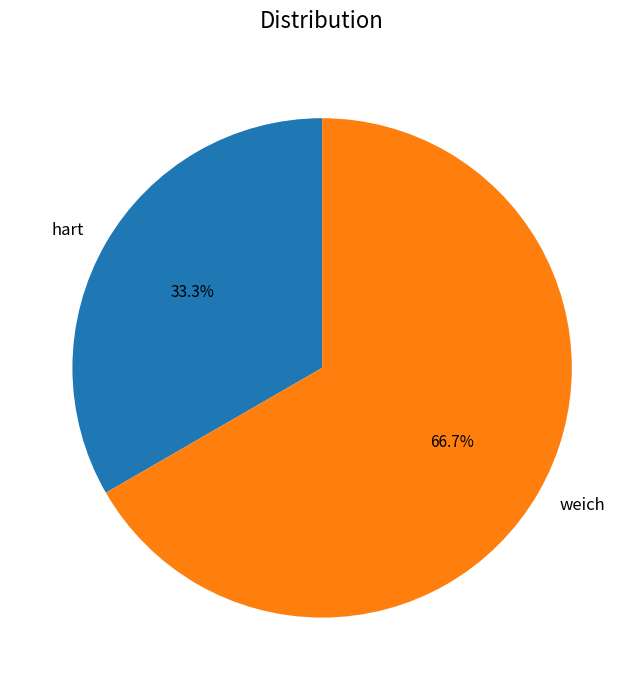

To the nearest percent, what is the combined percentage of hart and weich?

100%